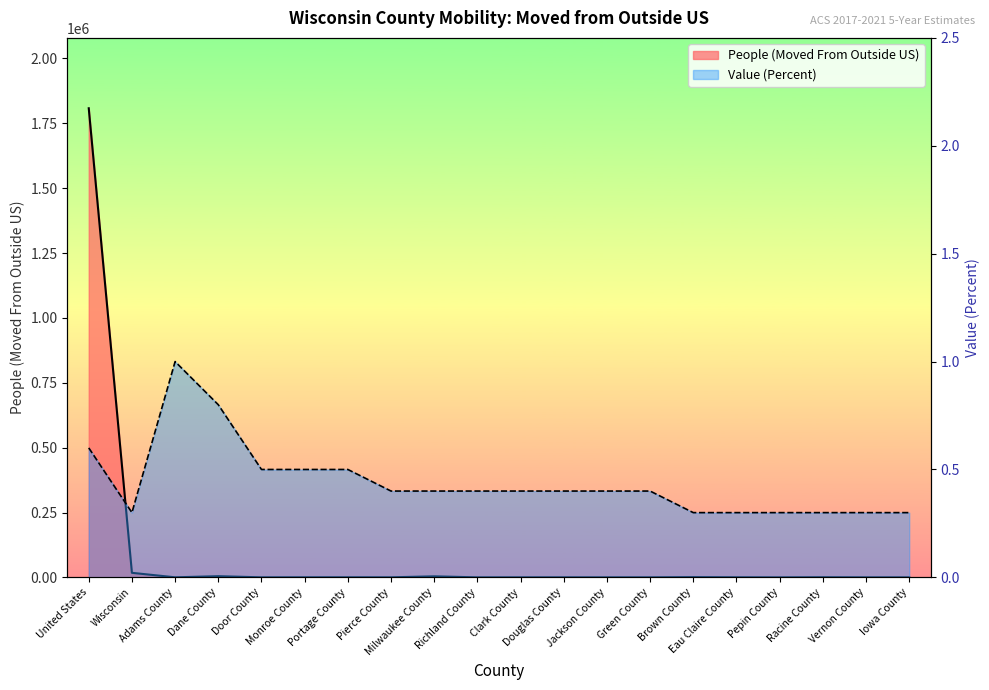

What is the average value of the People (Moved From Outside US) series?

91892.5